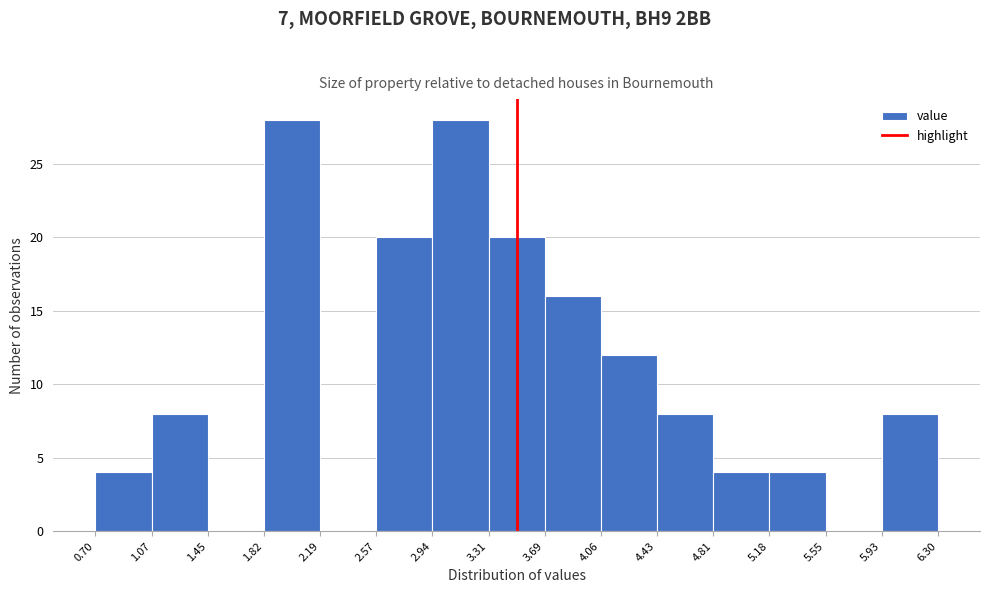

Reading left to right, list every bar in this chart as the range it spans on the x-axis followed by its height. The values are not printed on the chart, so give them approximately, as read against the axis.

0.70 to 1.07: 4
1.07 to 1.45: 8
1.45 to 1.82: 0
1.82 to 2.19: 28
2.19 to 2.57: 0
2.57 to 2.94: 20
2.94 to 3.31: 28
3.31 to 3.69: 20
3.69 to 4.06: 16
4.06 to 4.43: 12
4.43 to 4.81: 8
4.81 to 5.18: 4
5.18 to 5.55: 4
5.55 to 5.93: 0
5.93 to 6.30: 8